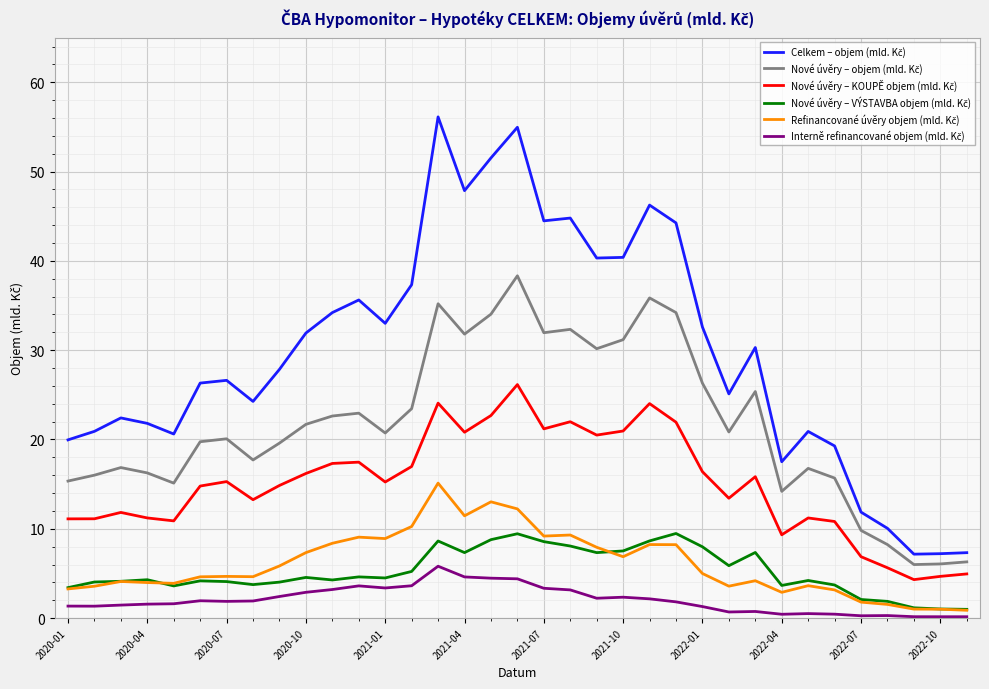

How many lines are shown in the chart?

6